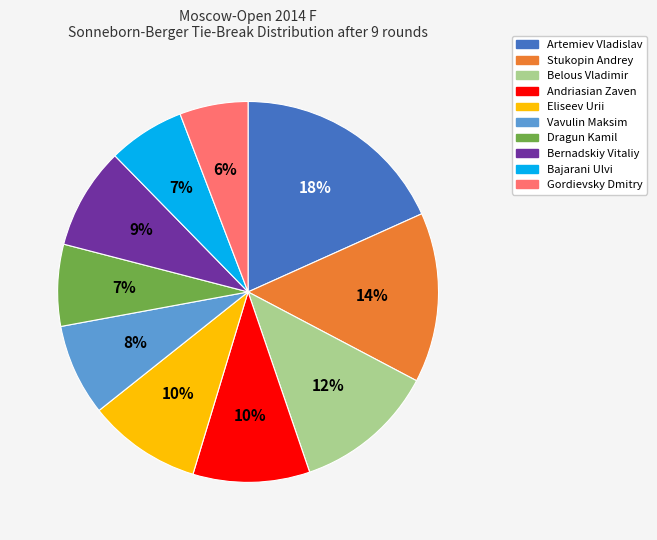

Combined, do Artemiev Vladislav and Eliseev Urii account for over 50%?

No